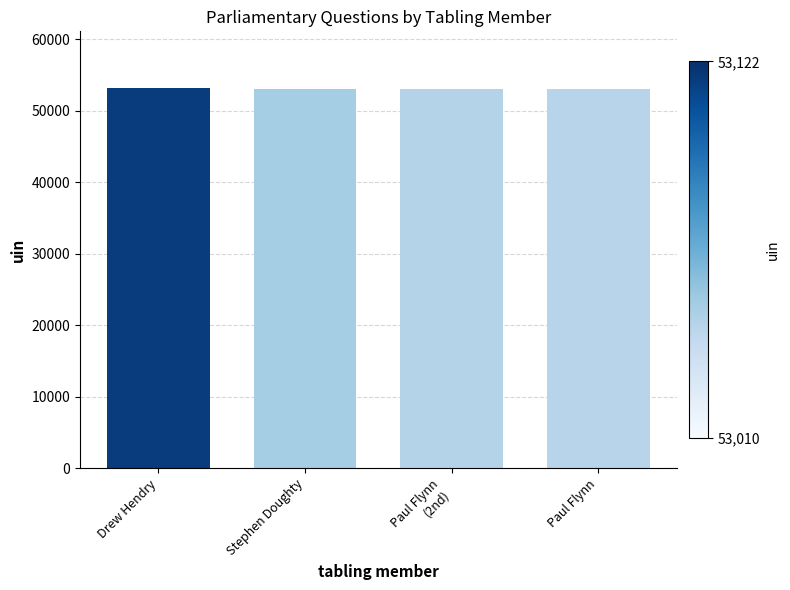

How many data points does each series have?

4